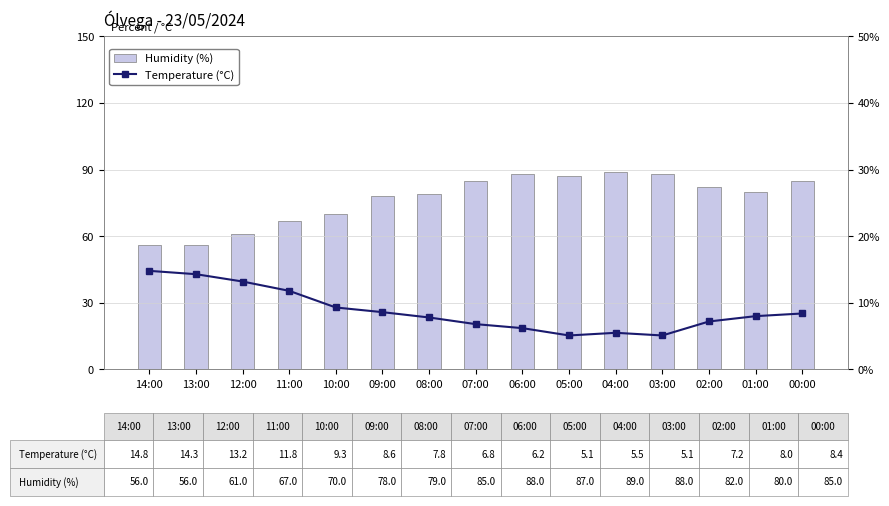

Reading left to right, extract all data points from this chart.

Humidity (%): 56.0	56.0	61.0	67.0	70.0	78.0	79.0	85.0	88.0	87.0	89.0	88.0	82.0	80.0	85.0
Temperature (°C): 14.8	14.3	13.2	11.8	9.3	8.6	7.8	6.8	6.2	5.1	5.5	5.1	7.2	8.0	8.4